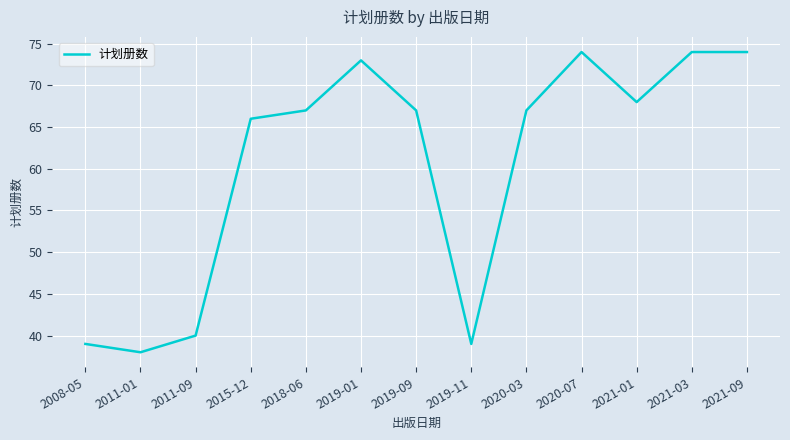

True or false: the data has more than 1 interior local peaks.

True